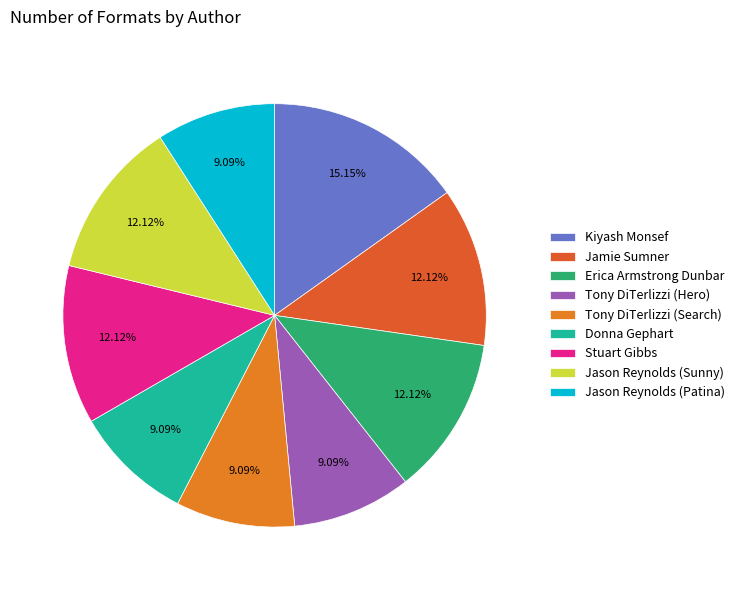

How many slices are in this pie chart?

9